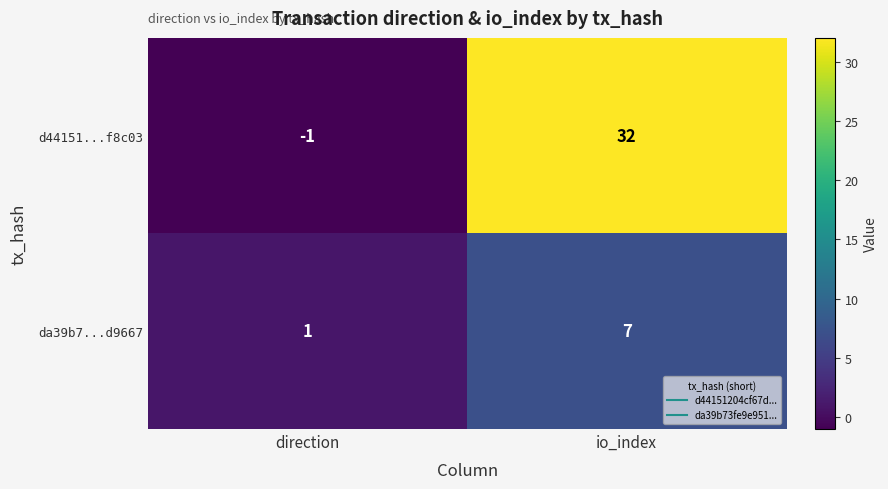

Is the value of da39b7...d9667 at io_index greater than the value of d44151...f8c03 at direction?

Yes